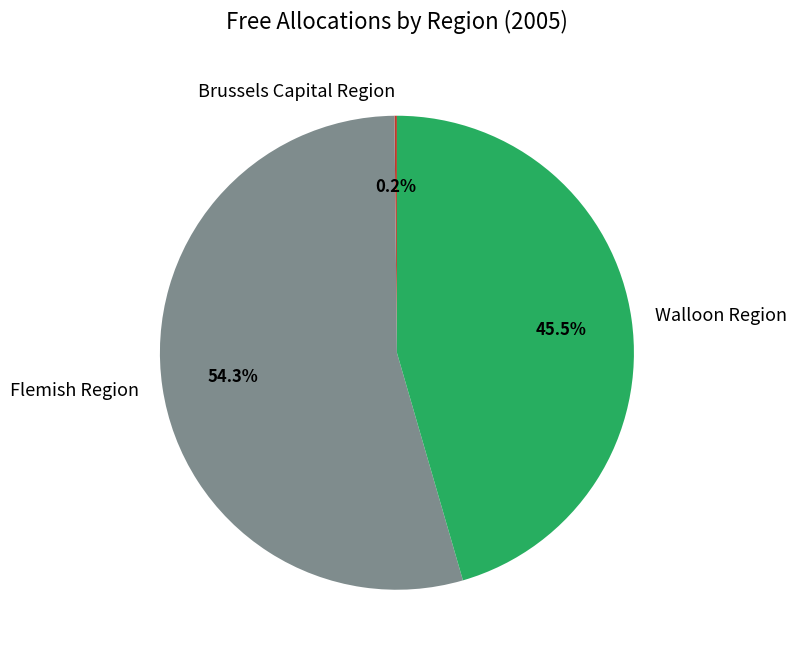

To the nearest percent, what is the difference between the Walloon Region and Flemish Region slice percentages?

9%